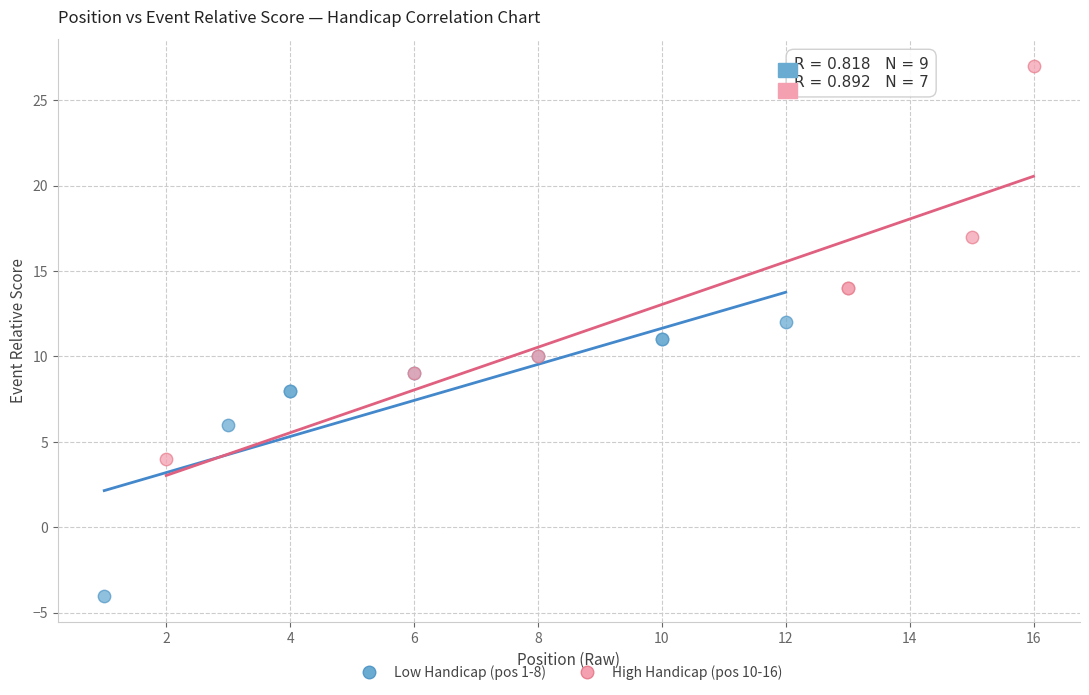

Which series contains the lowest Y value?

Low Handicap (pos 1-8)